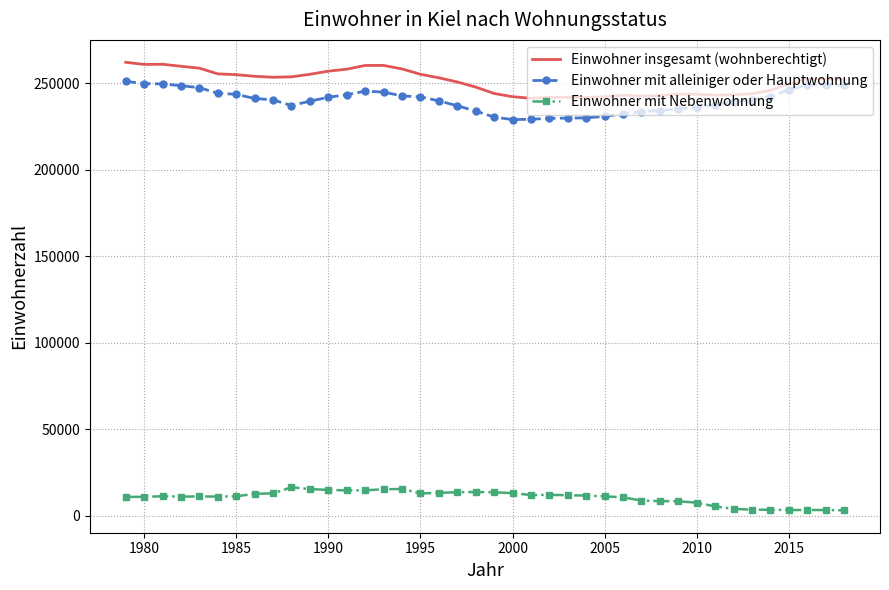

What are all the series names shown in the legend?

Einwohner insgesamt (wohnberechtigt), Einwohner mit alleiniger oder Hauptwohnung, Einwohner mit Nebenwohnung